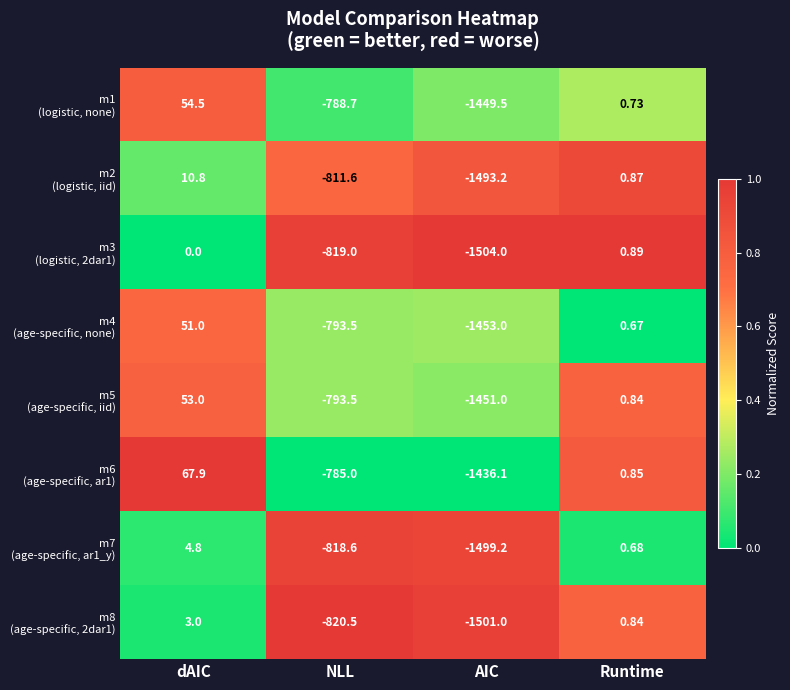

At how many categories does at least one series exceed 0?

2